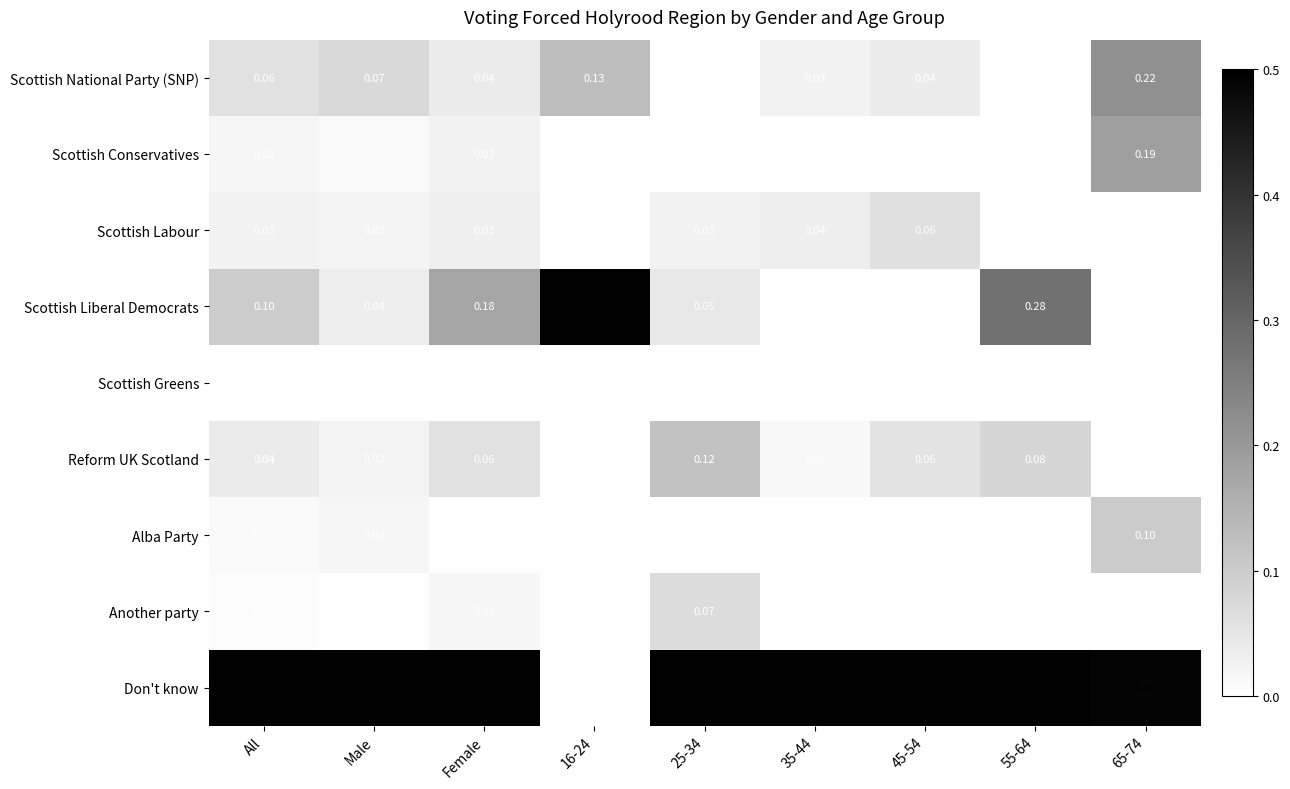

Is the value of Another party at Male greater than the value of Alba Party at All?

No